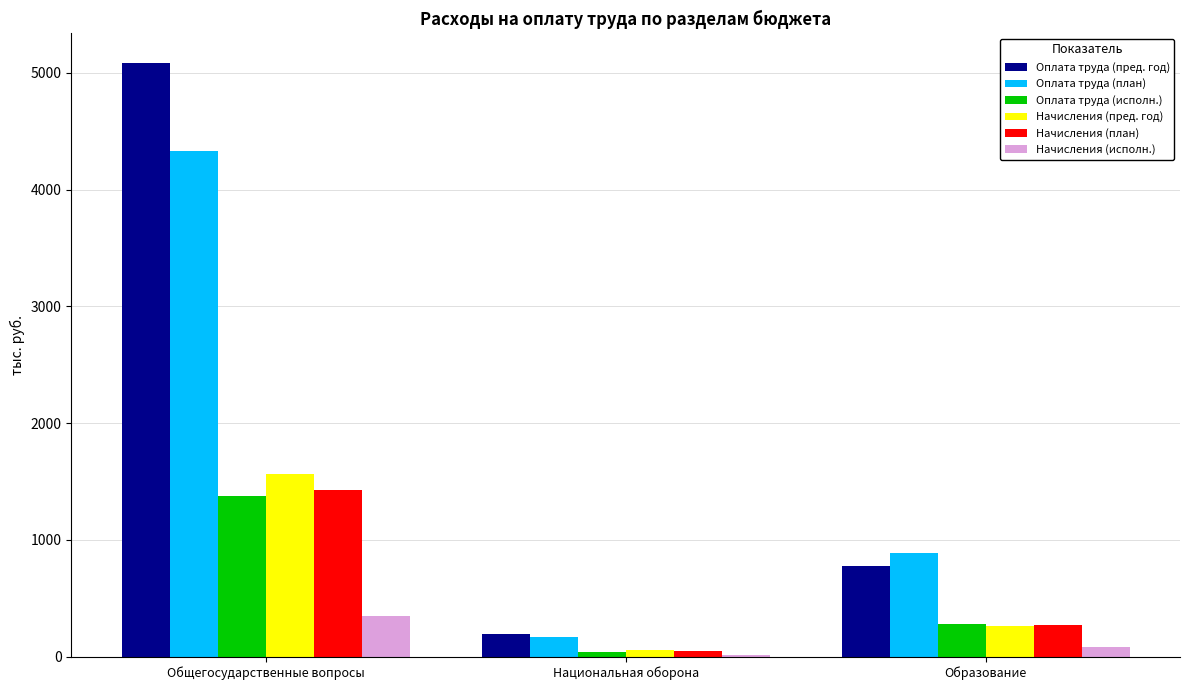

Are the bars grouped side by side (vs. stacked)?

Yes